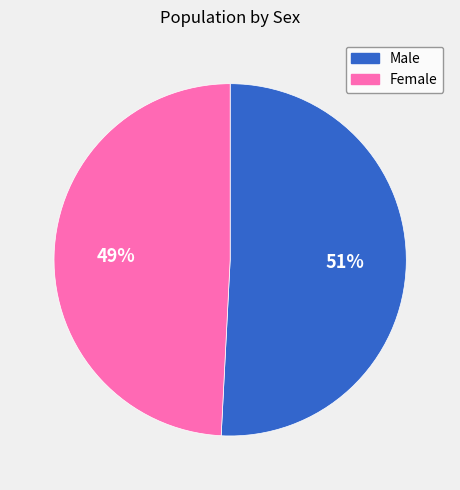

Is there a majority slice in this chart?

Yes